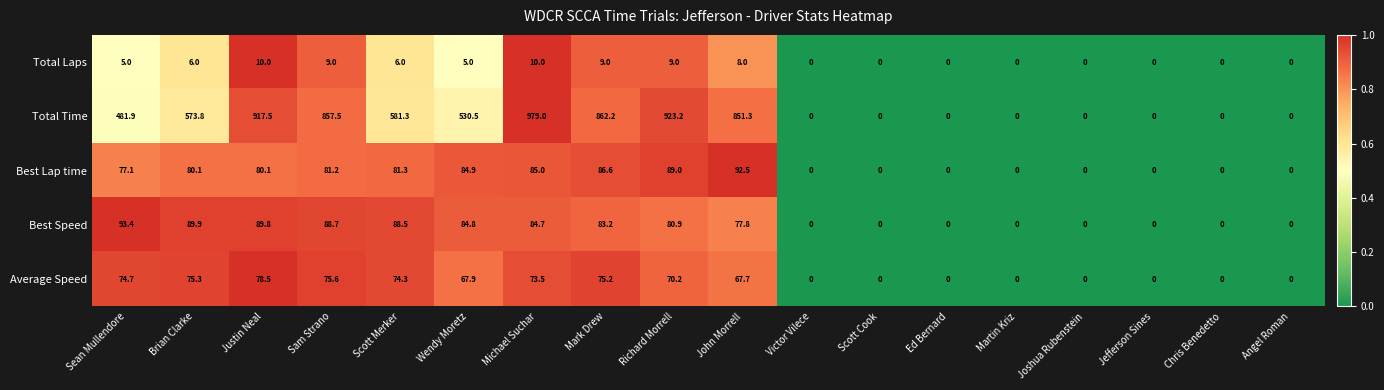

Count the number of data series in this chart.

5